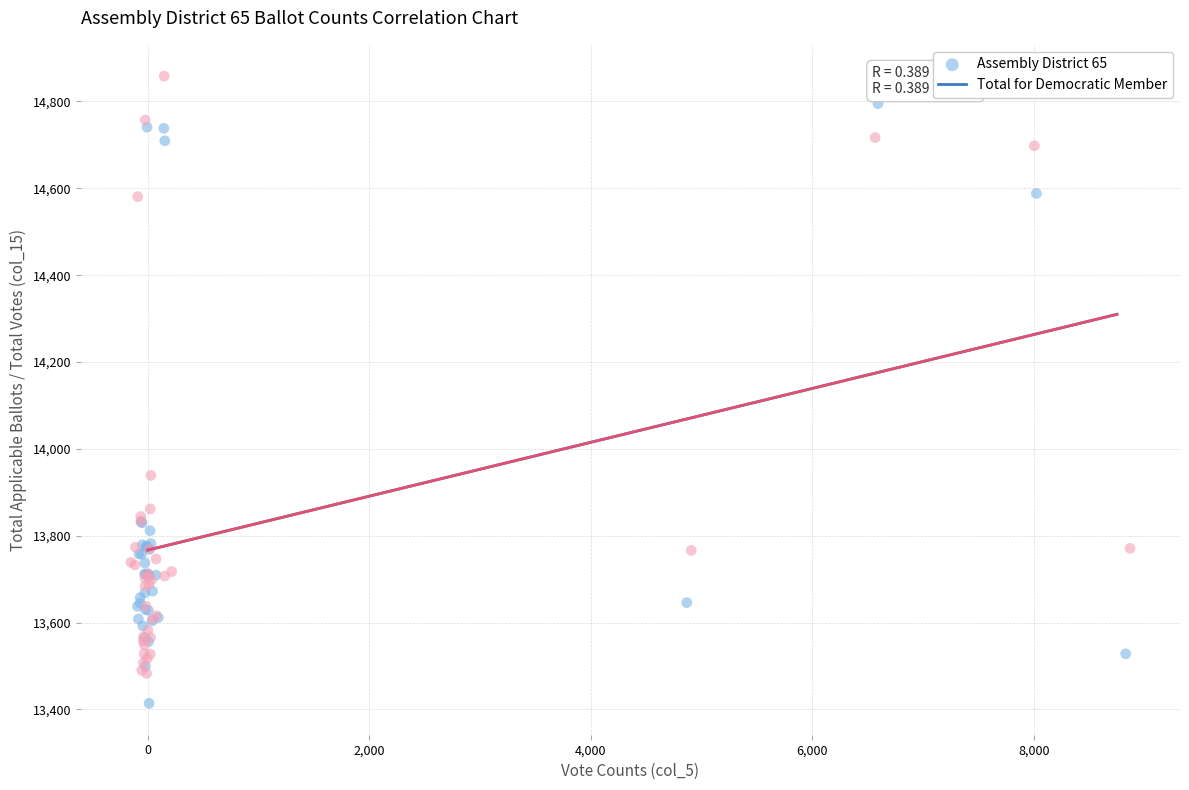

Which series contains the lowest Y value?

Assembly District 65